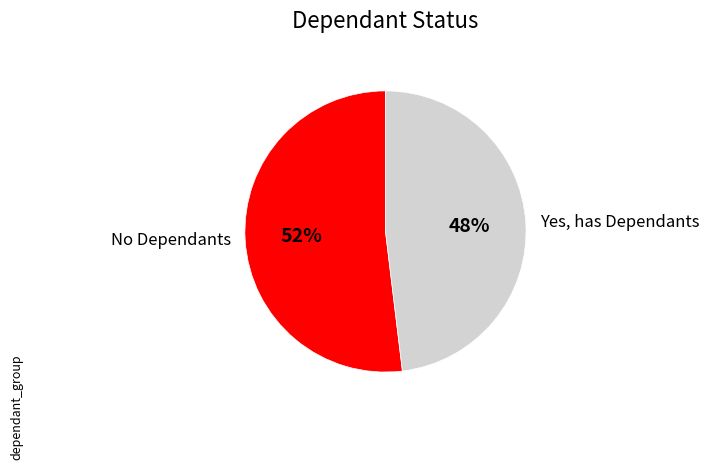

To the nearest percent, what percentage of the pie is Yes, has Dependants?

48%